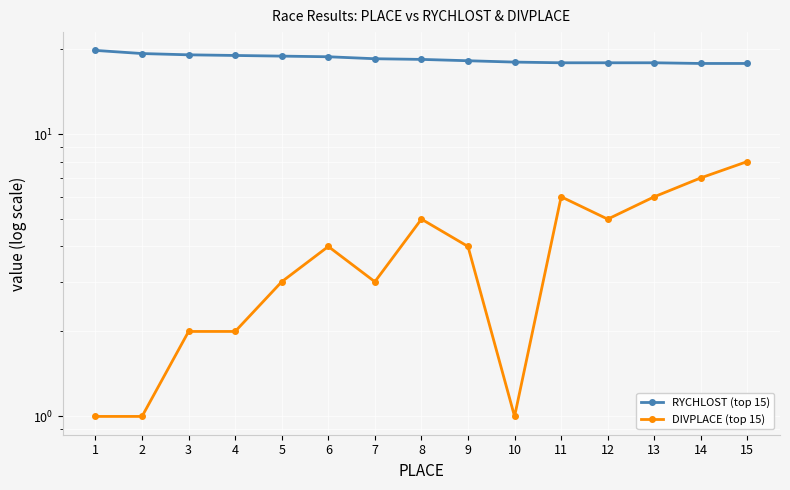

What are all the series names shown in the legend?

RYCHLOST (top 15), DIVPLACE (top 15)